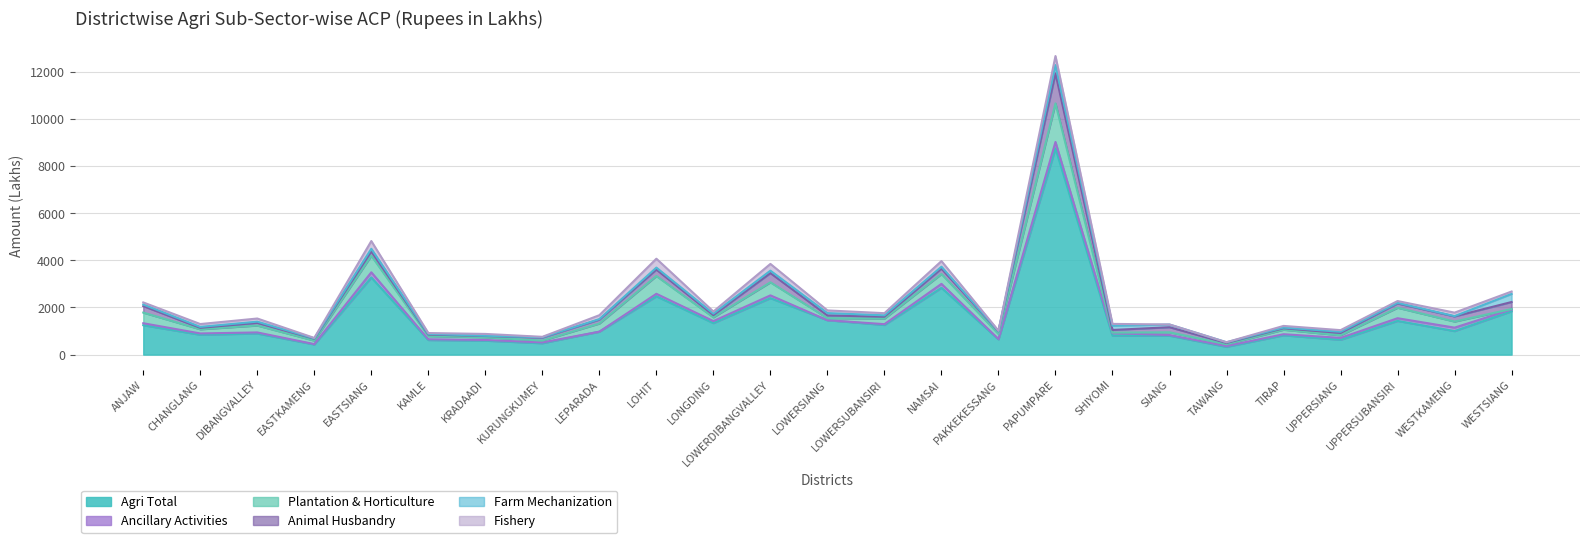

At which category does the chart reach its peak across all series?

PAPUMPARE